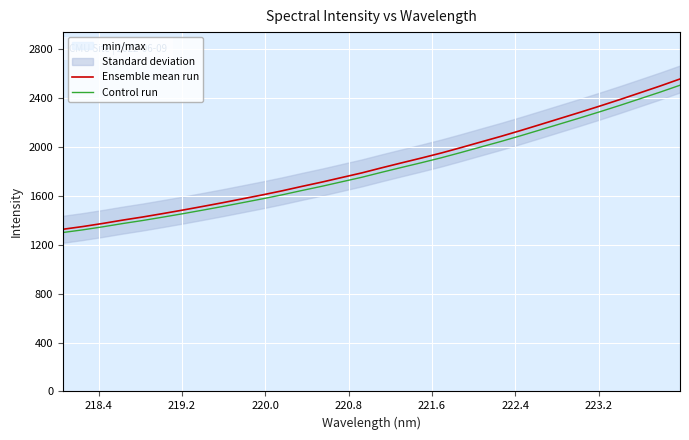

What is the difference between the maximum and second lowest values in the Ensemble mean run series?

1206.4